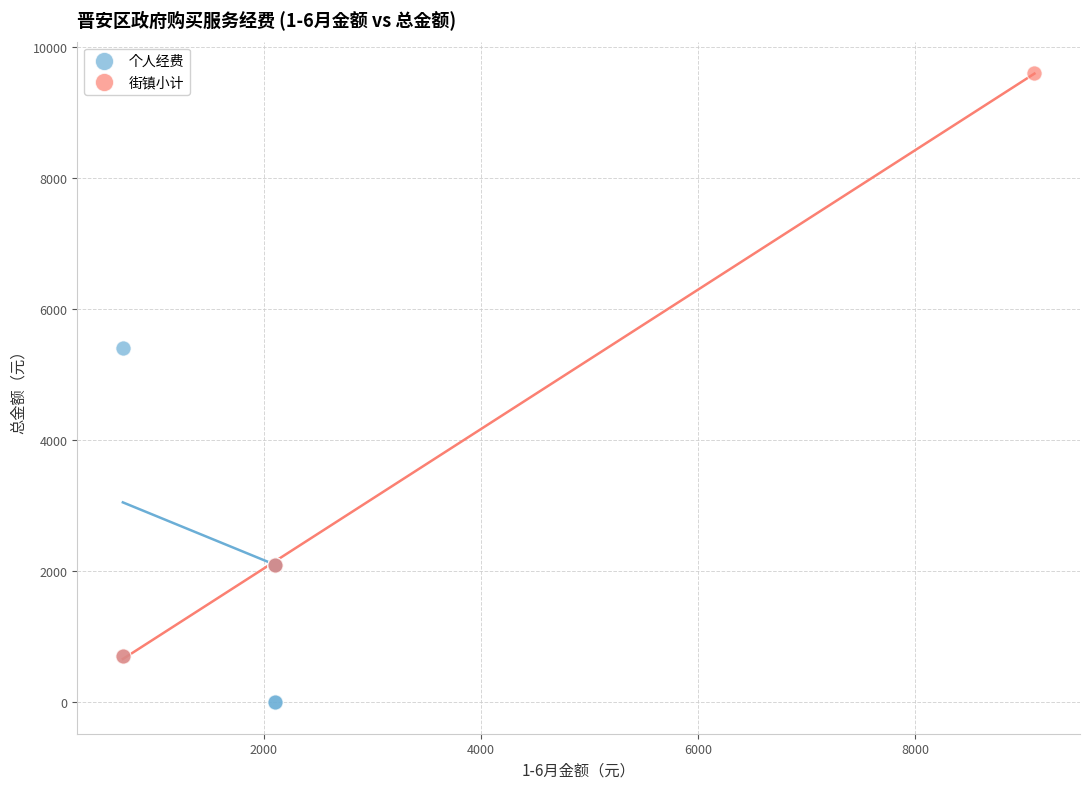

What are all the series names shown in the legend?

个人经费, 街镇小计